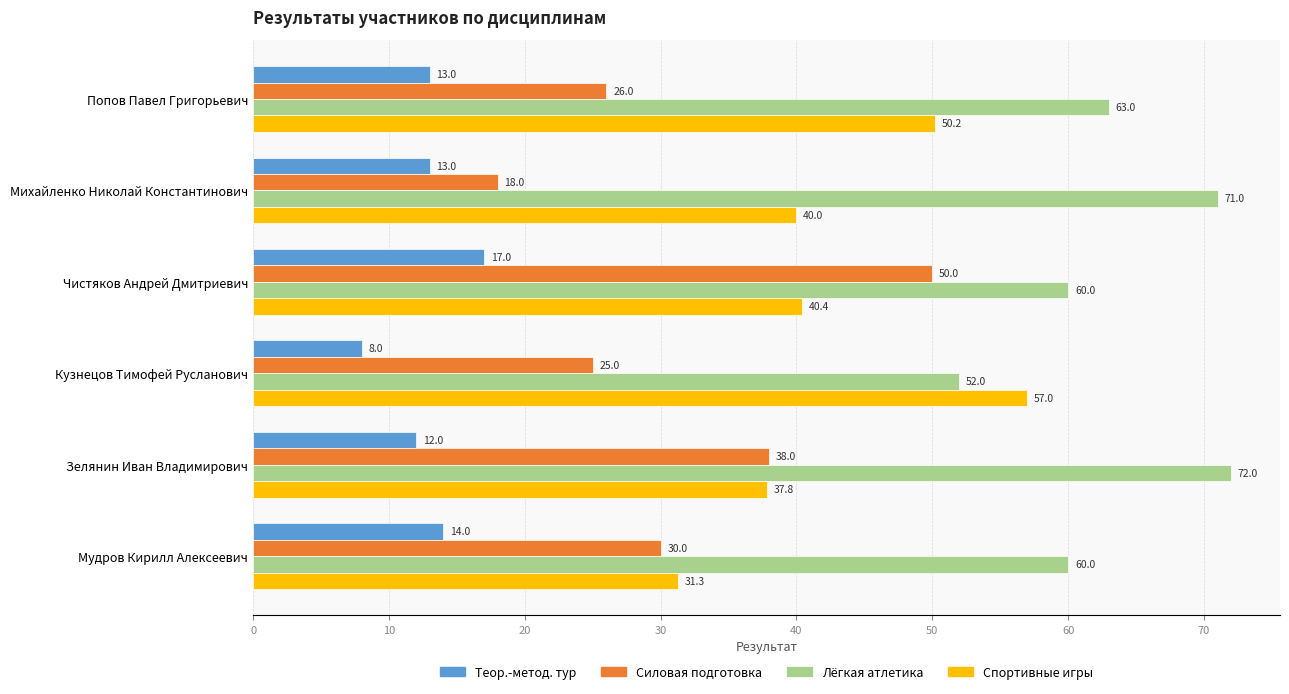

At which category does the chart reach its peak across all series?

Зелянин Иван Владимирович